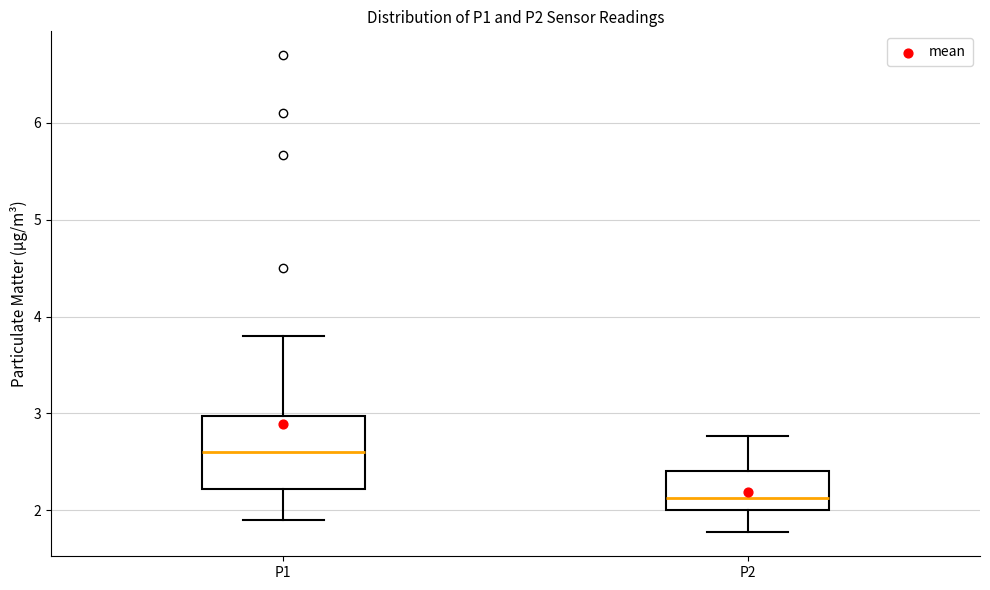

Which box has the highest median line?

P1